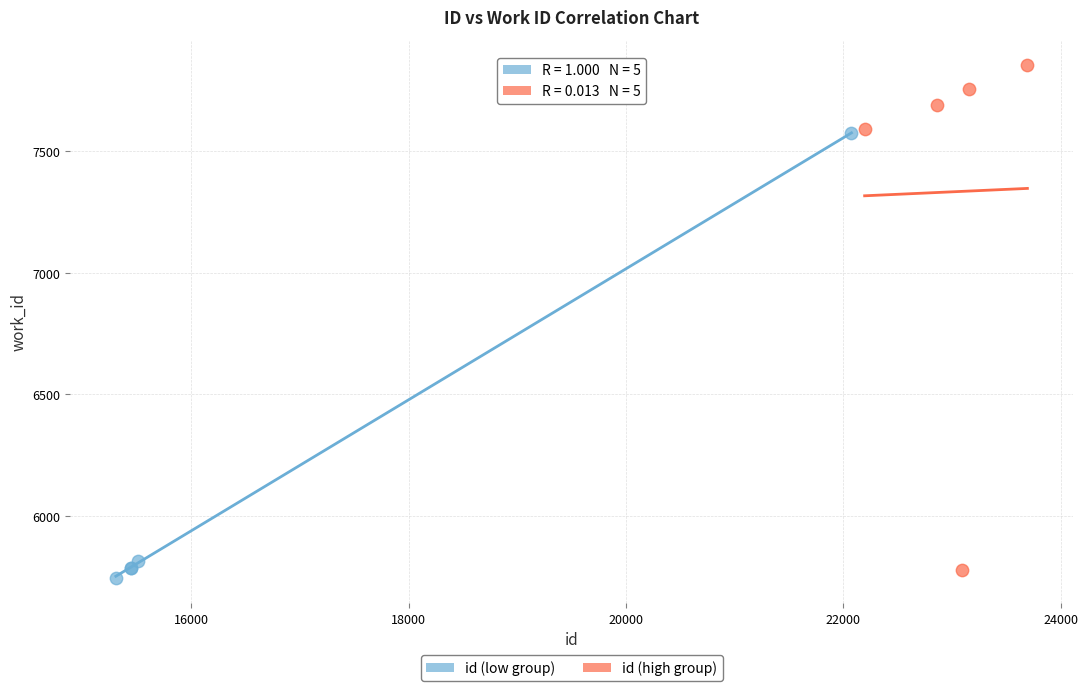

Which series reaches the minimum Y coordinate?

id (low group)